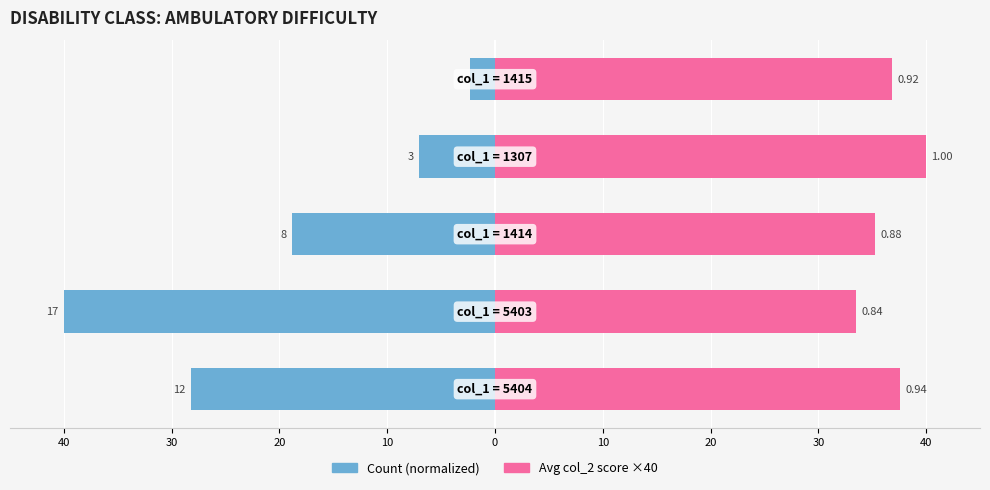

Count the number of categories in the chart.

5